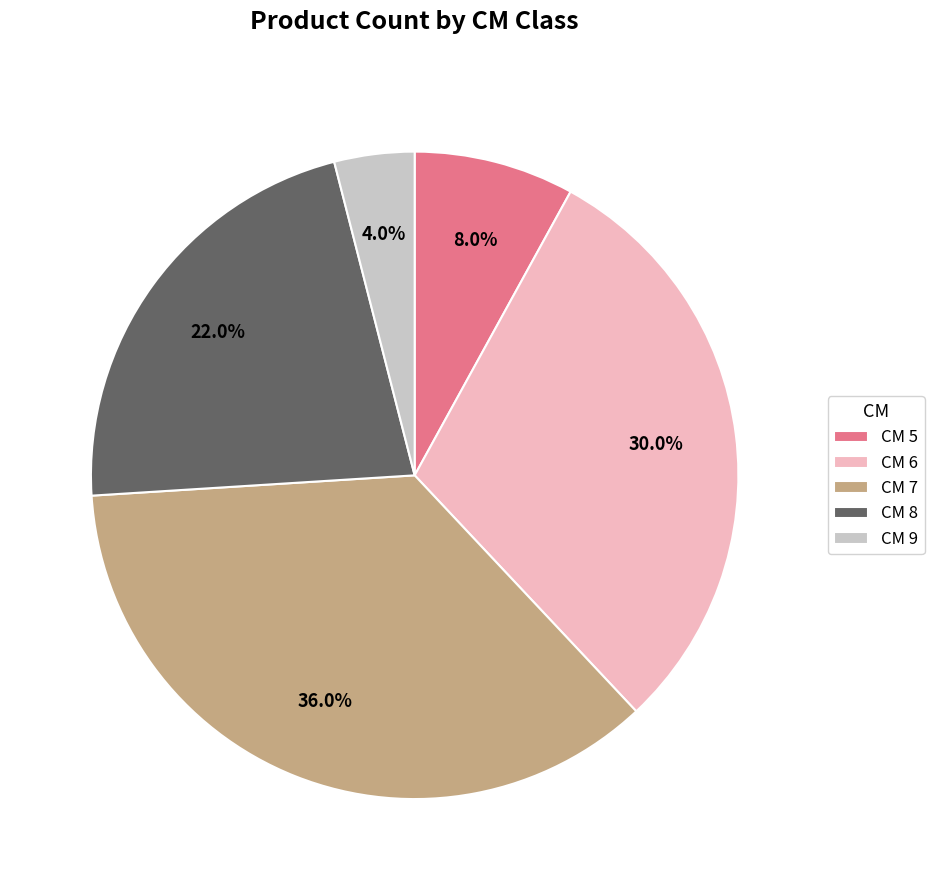

What is the ratio of the value at CM 9 to the value at CM 5?

0.5